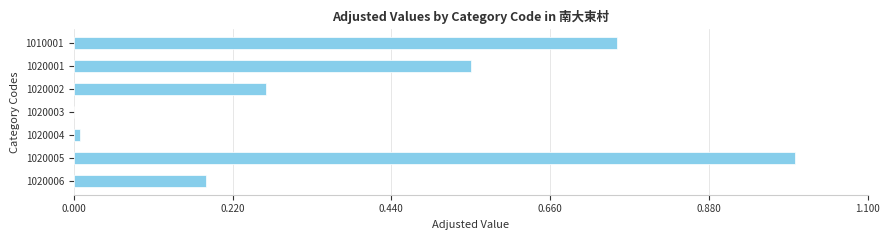

How many distinct data groups are displayed?

1